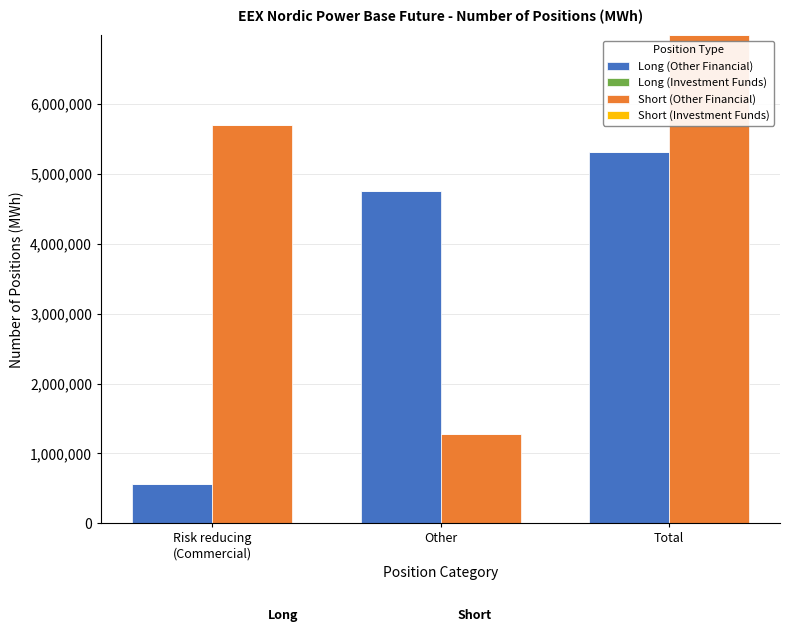

At which label does Long (Other Financial) reach its peak?

Total